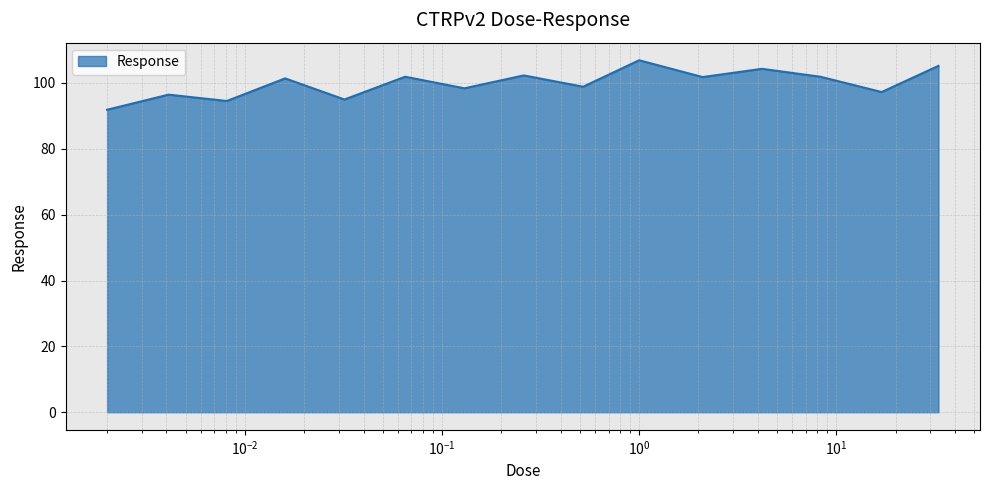

What is the smallest value displayed?

91.9